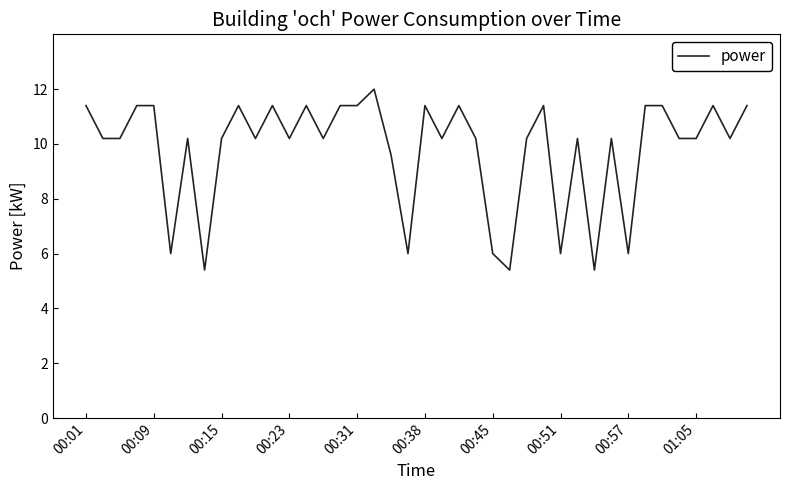

What is the smallest value displayed?

5.4